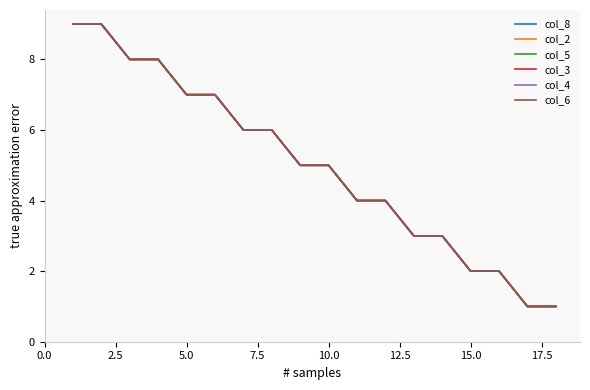

What is the highest value of the col_8 series?

9